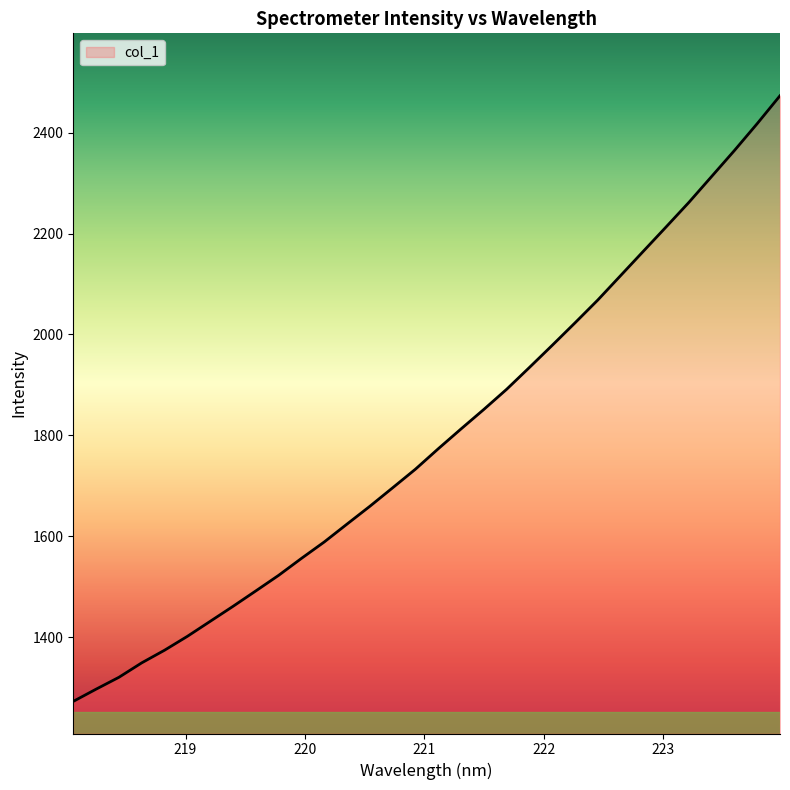

What is the minimum value shown in the chart?

1272.8